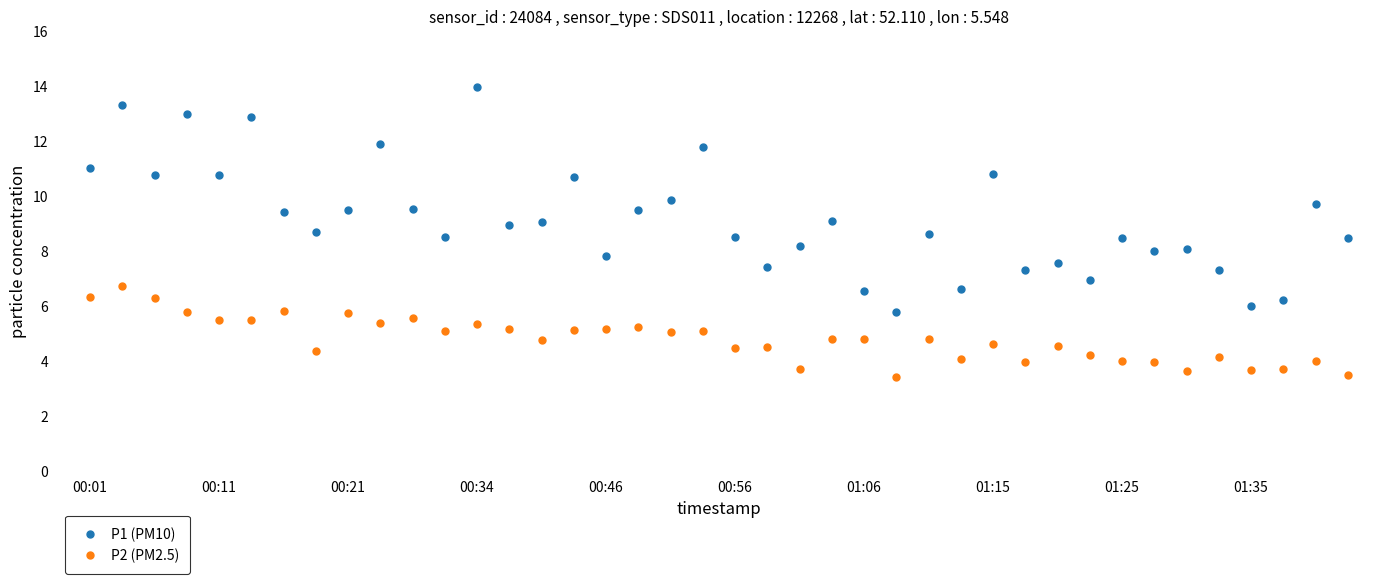

Which series has the widest spread of values?

P1 (PM10)